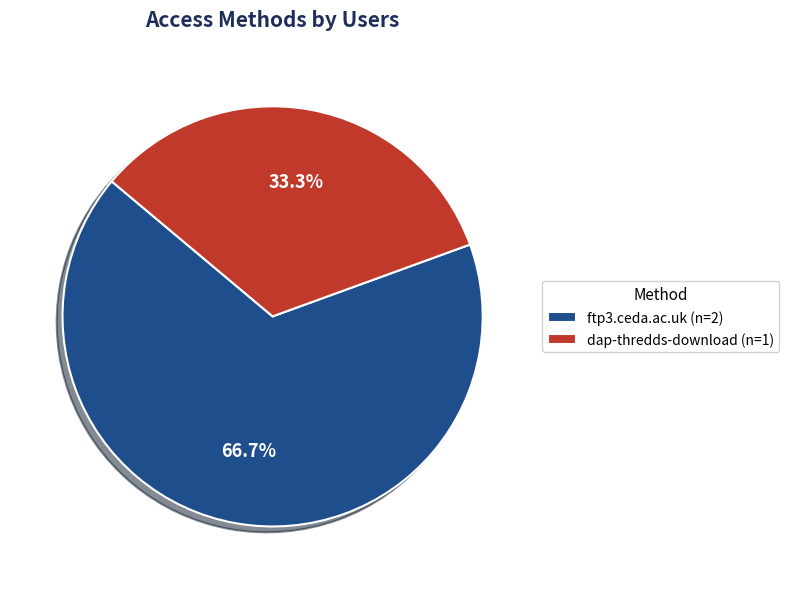

Is it true that dap-thredds-download is 27% of the pie?

False